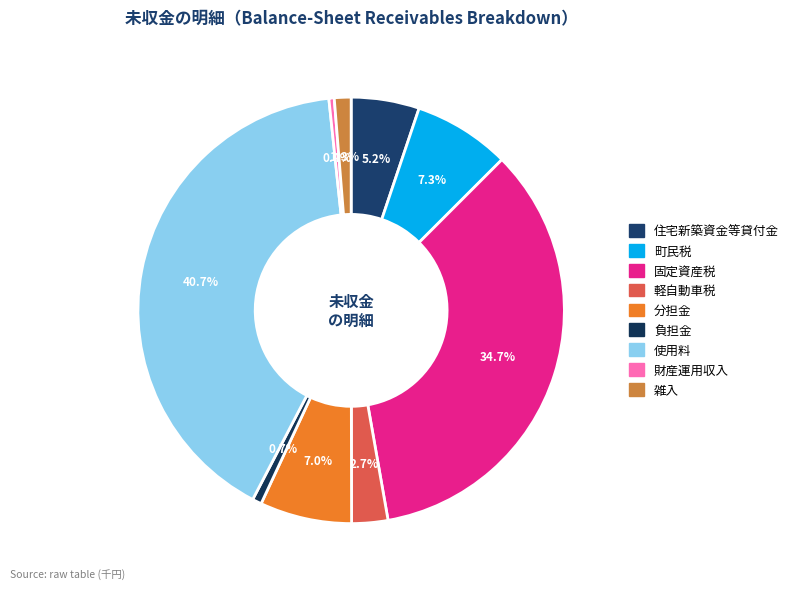

What is the change in value from 負担金 to 使用料?

+3253